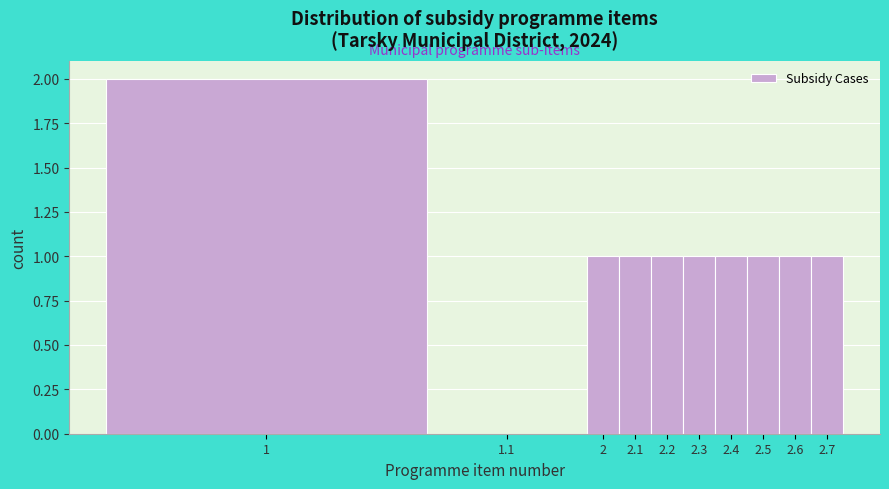

Reading left to right, what are all the values shown in this chart?

1=2	1.1=0	2=1	2.1=1	2.2=1	2.3=1	2.4=1	2.5=1	2.6=1	2.7=1